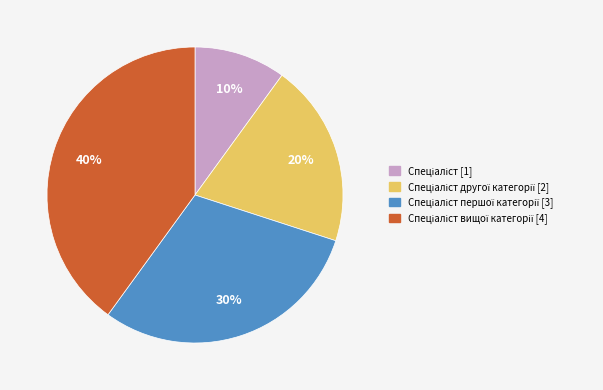

Does any single category account for the majority?

No